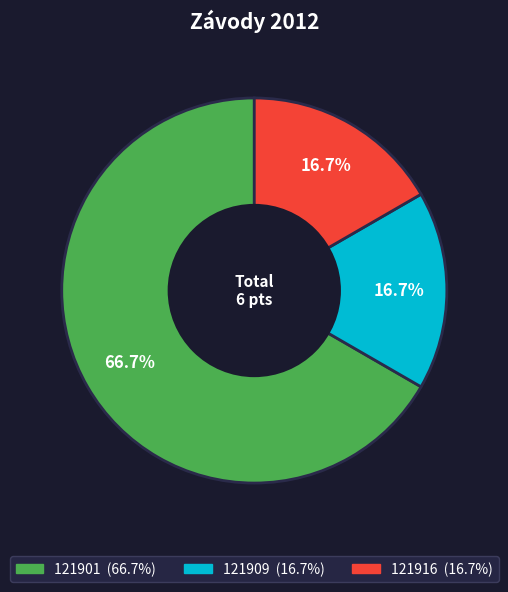

Which slice represents more than half of the pie?

121901